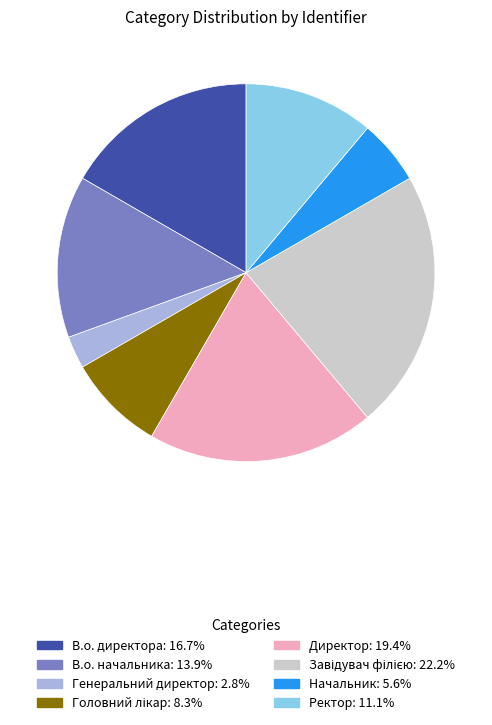

How many slices are in this pie chart?

8